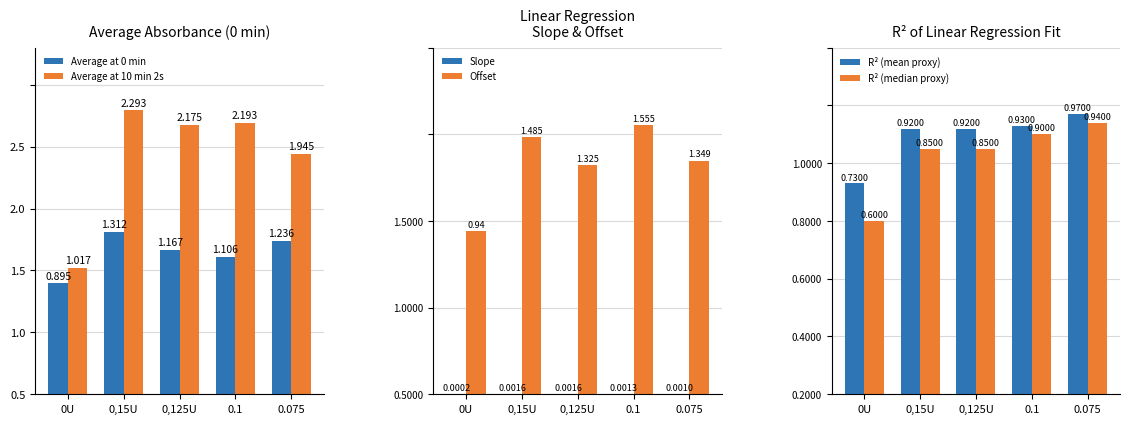

Between 0U and 0,125U, which series saw the biggest shift?

Average at 10 min 2s